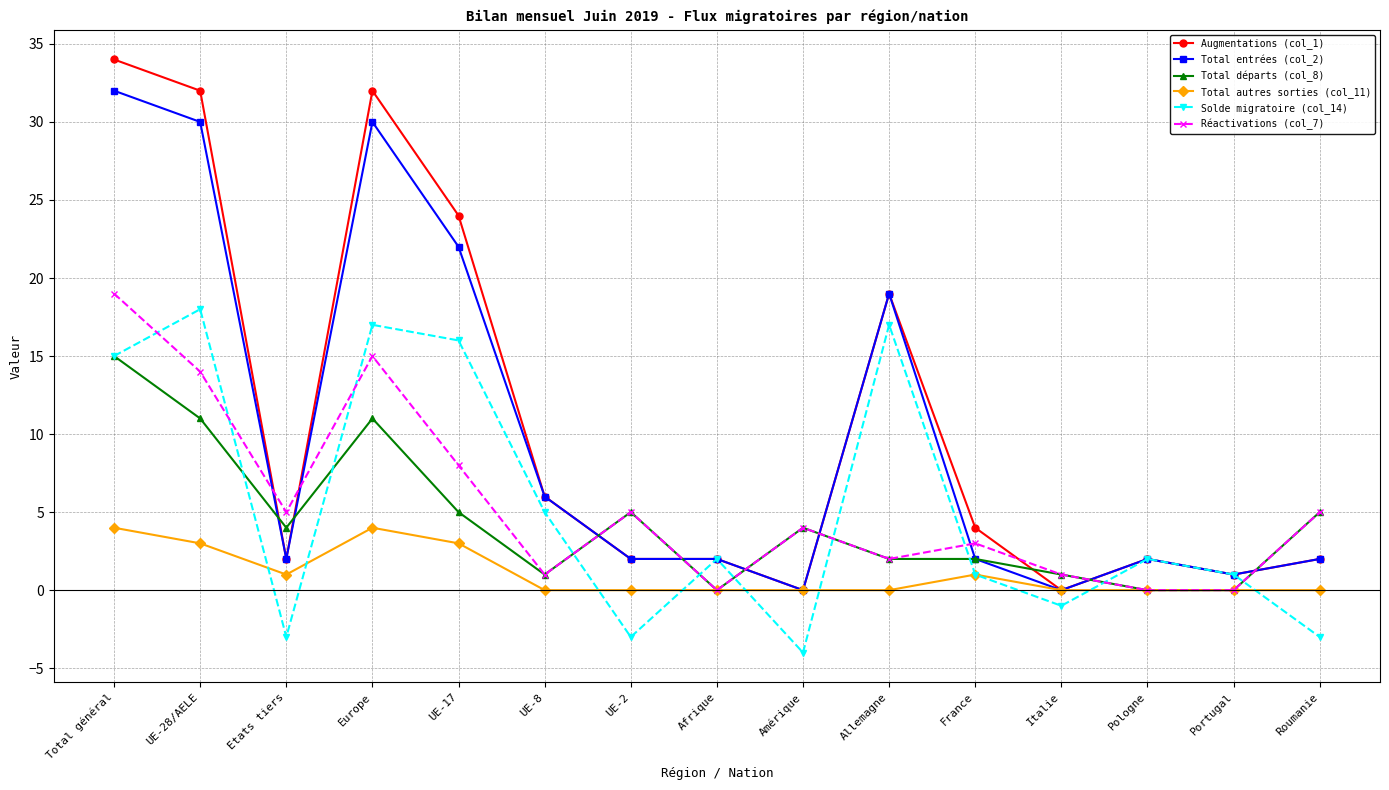

Between which two adjacent categories do Réactivations (col_7) and Total entrées (col_2) first intersect?

UE-28/AELE and Etats tiers